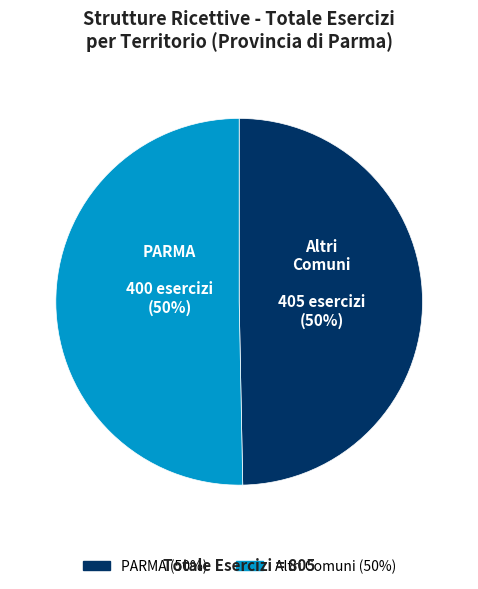

To the nearest percent, what is the average slice percentage?

50%